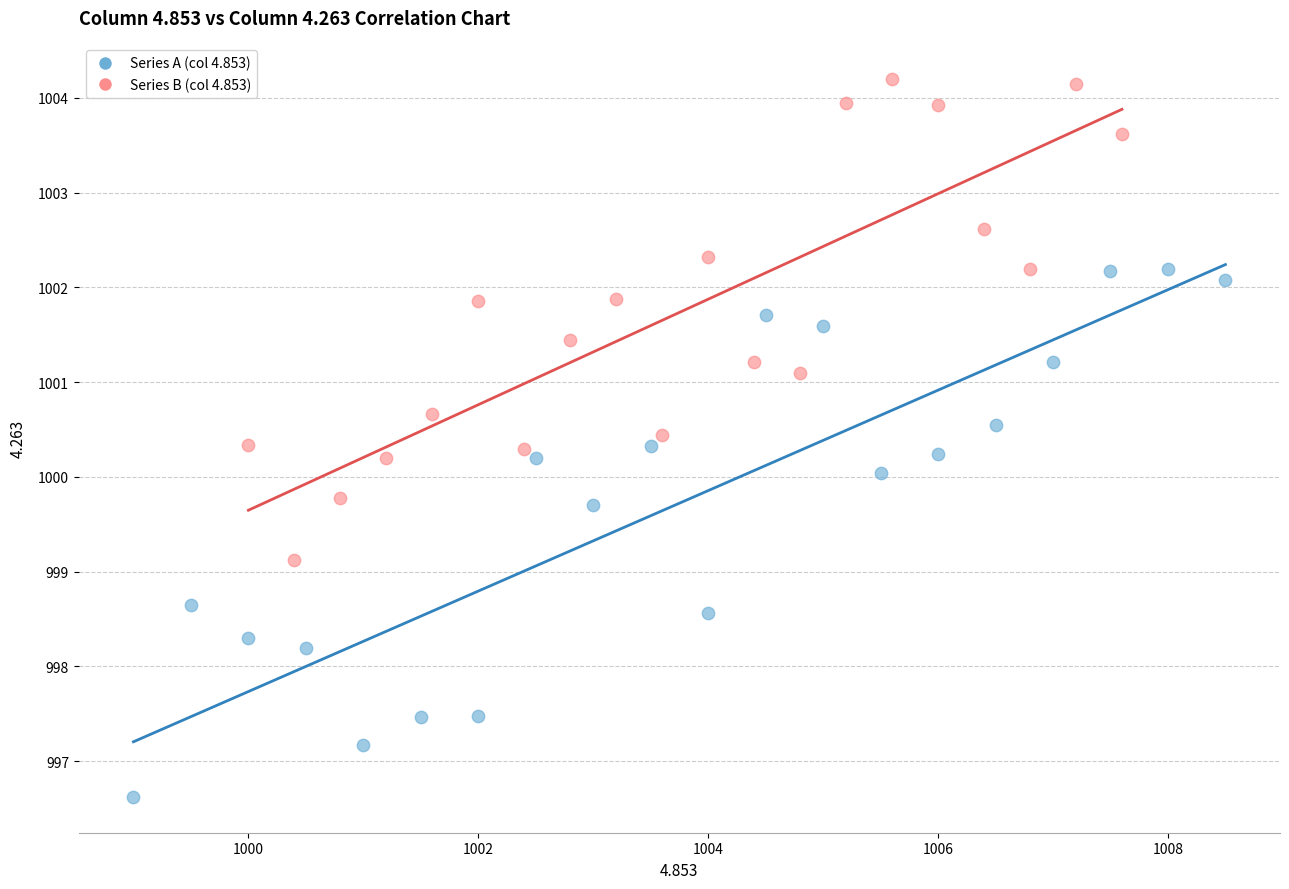

Which series contains the highest Y value?

Series B (col 4.853)